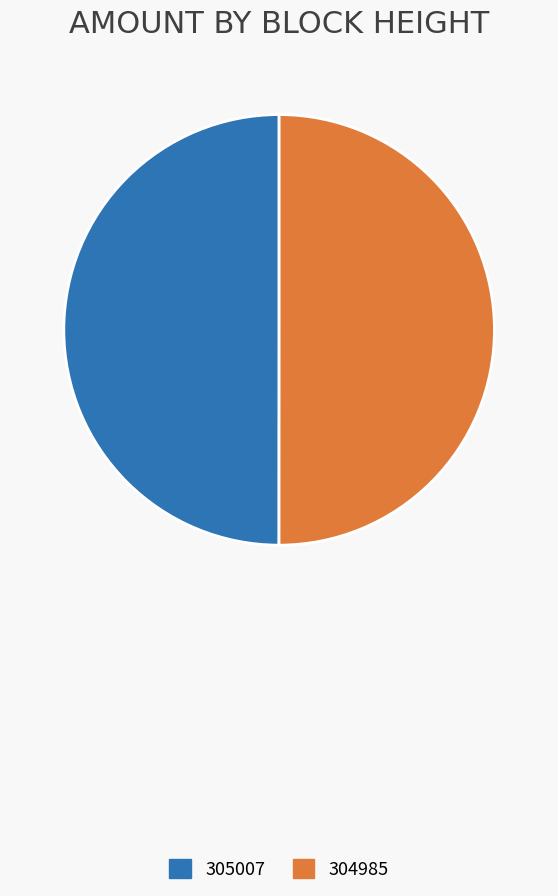

Approximately how many times larger is the value at 304985 compared to 305007?

1.0